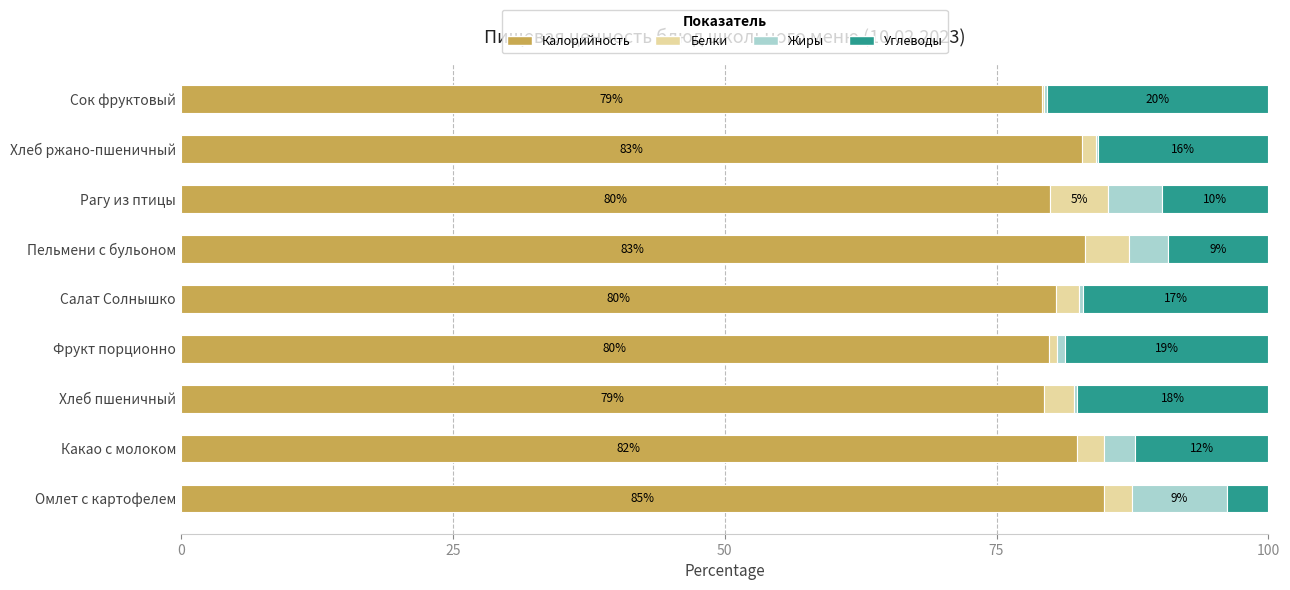

At which label does Калорийность reach its peak?

Омлет с картофелем